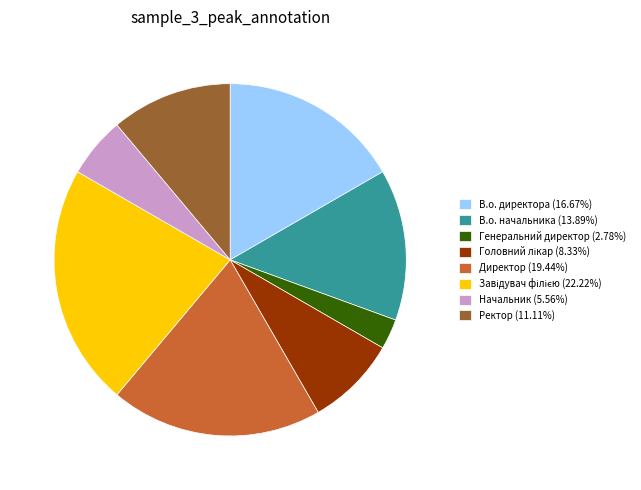

What is the ratio of the value at В.о. начальника (13.89%) to the value at Начальник (5.56%)?

2.5